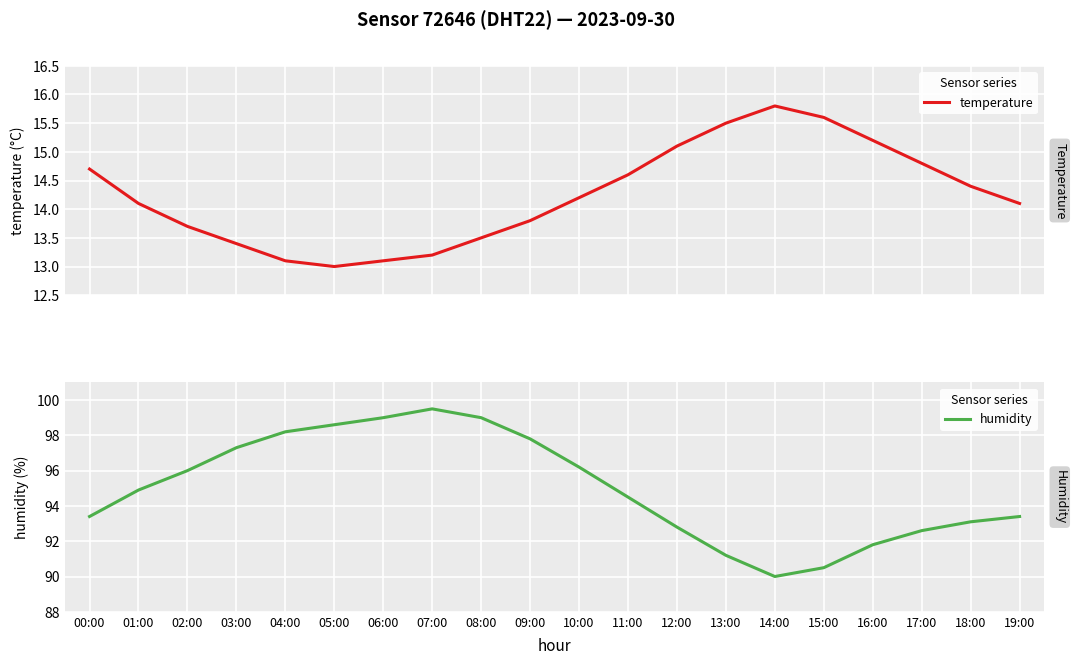

What is the greatest value displayed?

99.5